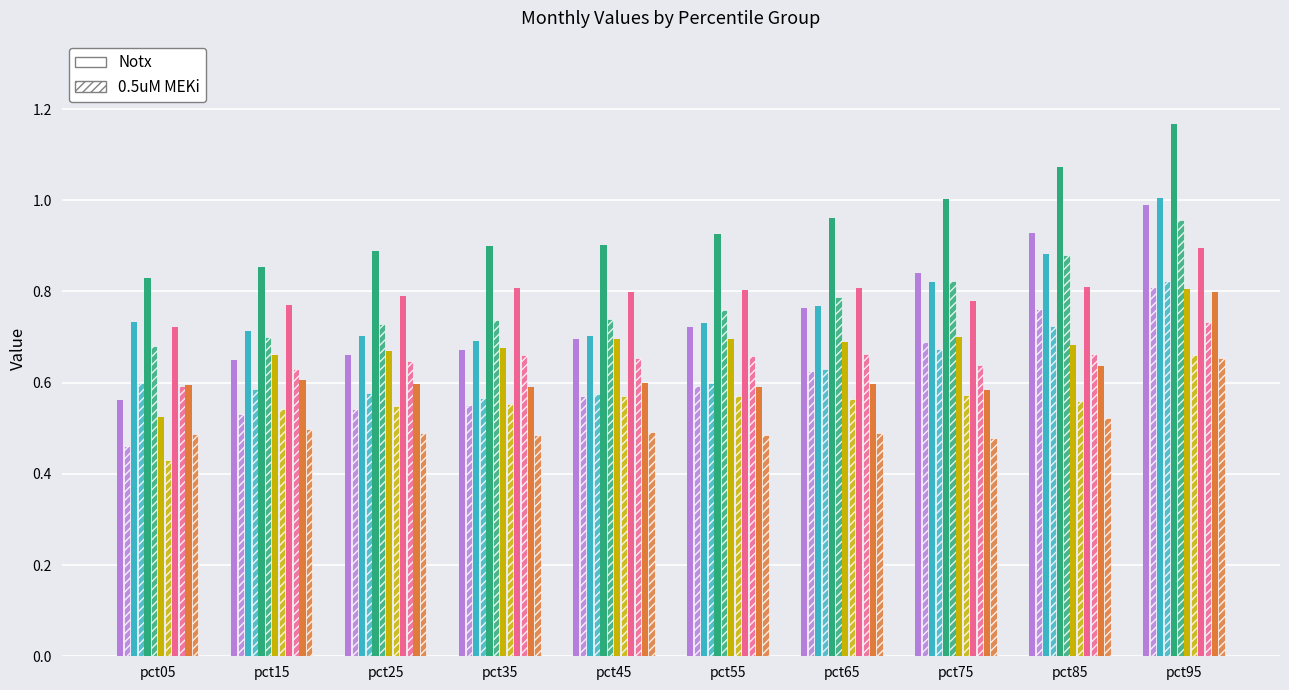

Are the bars grouped side by side (vs. stacked)?

Yes